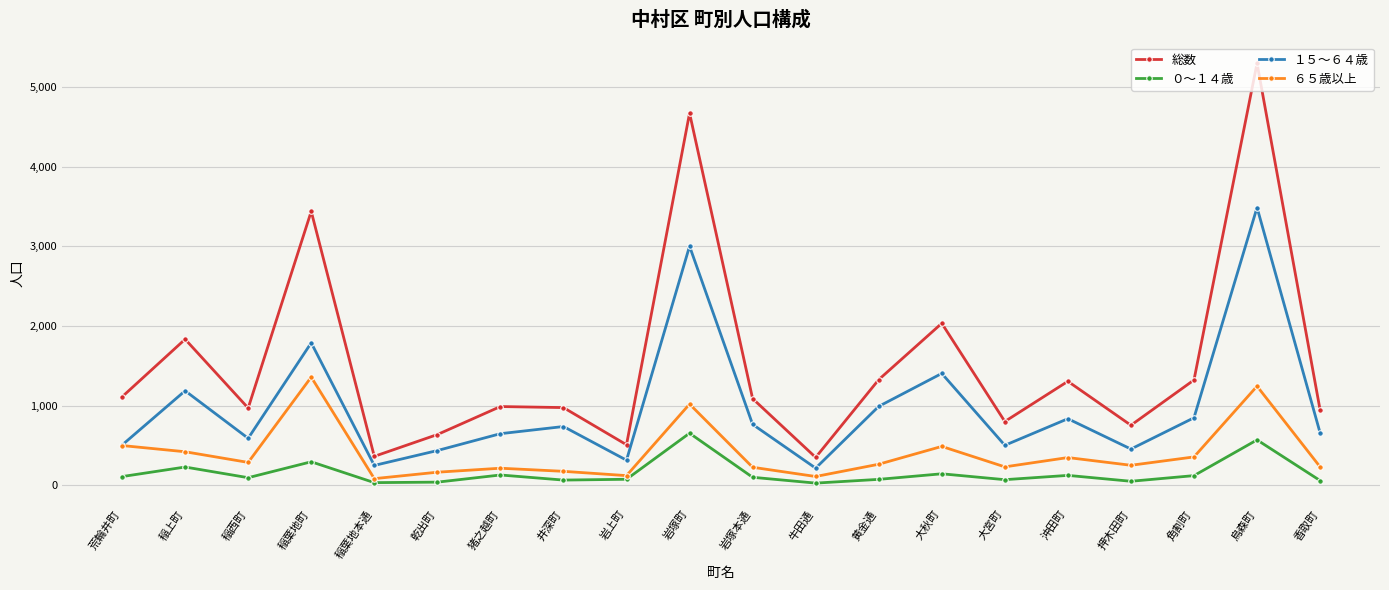

What is the label of the 14th point from the right?

猪之越町